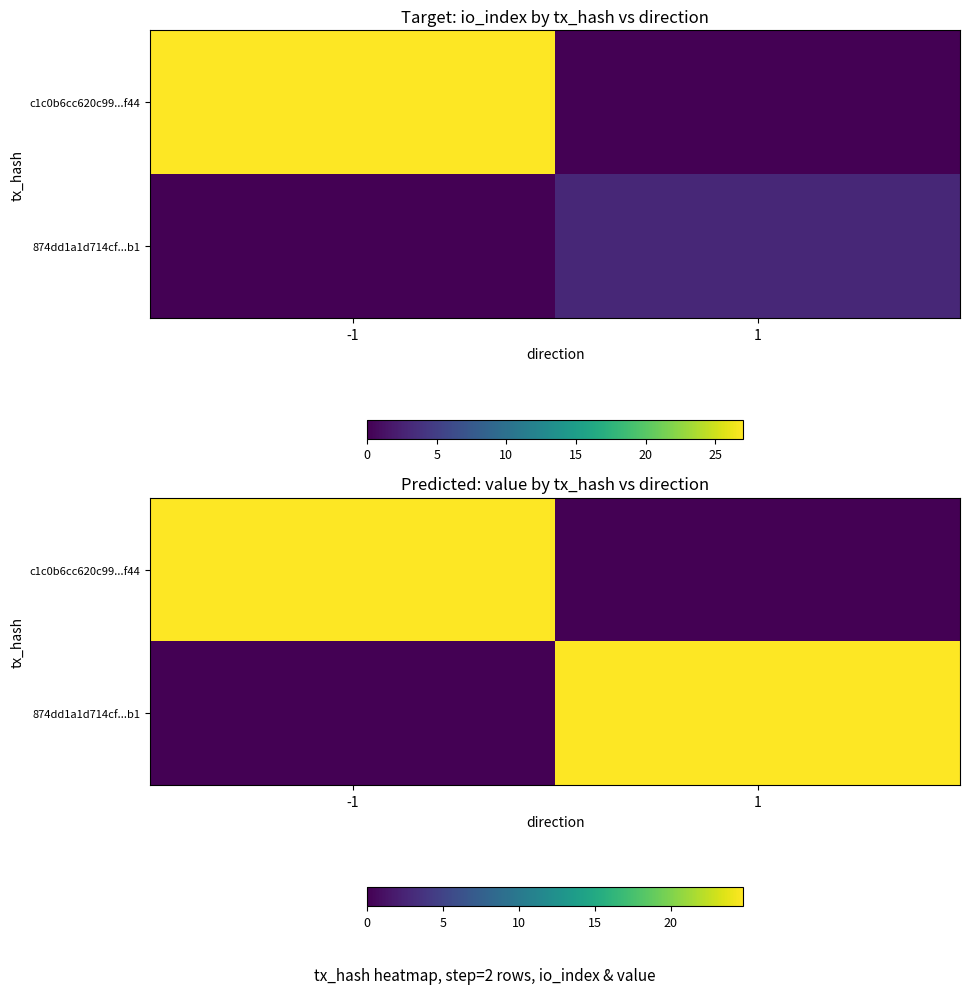

What is the difference between the 874dd1a1d714cf...b1 values at -1 and 1?

24.8